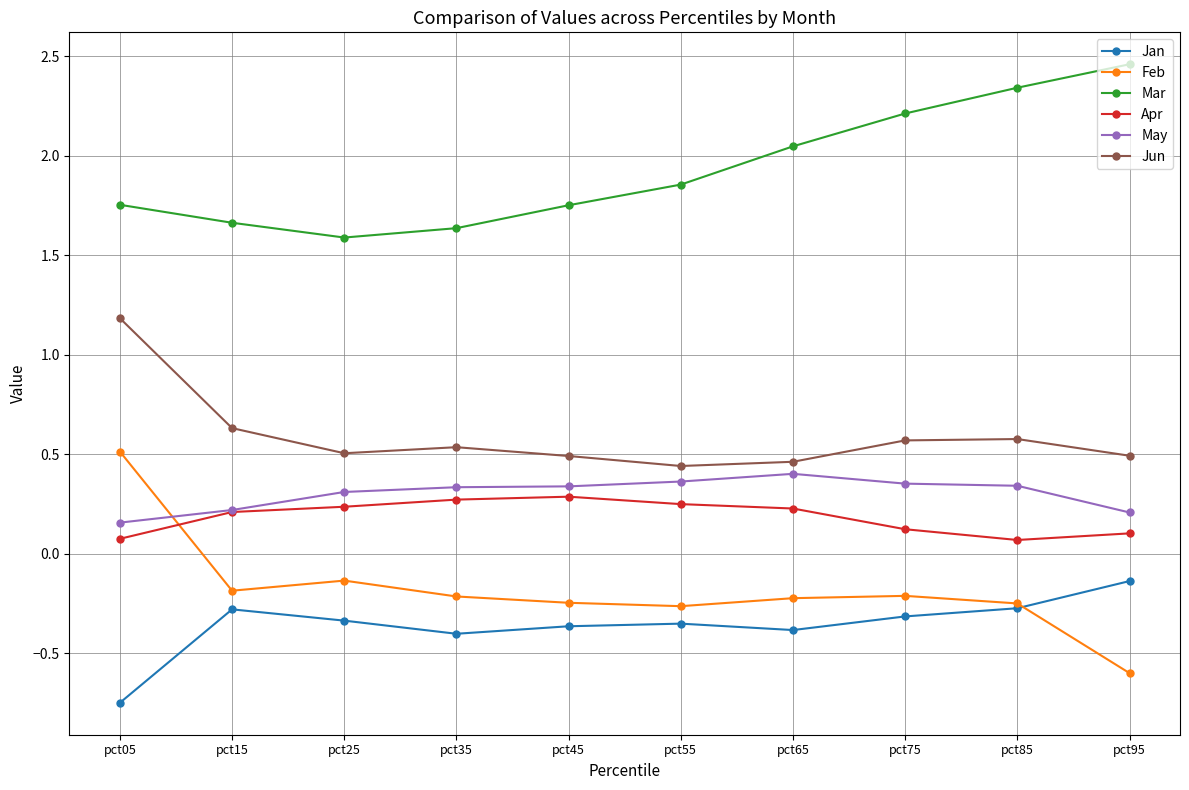

True or false: Feb and Jan cross at least once.

True